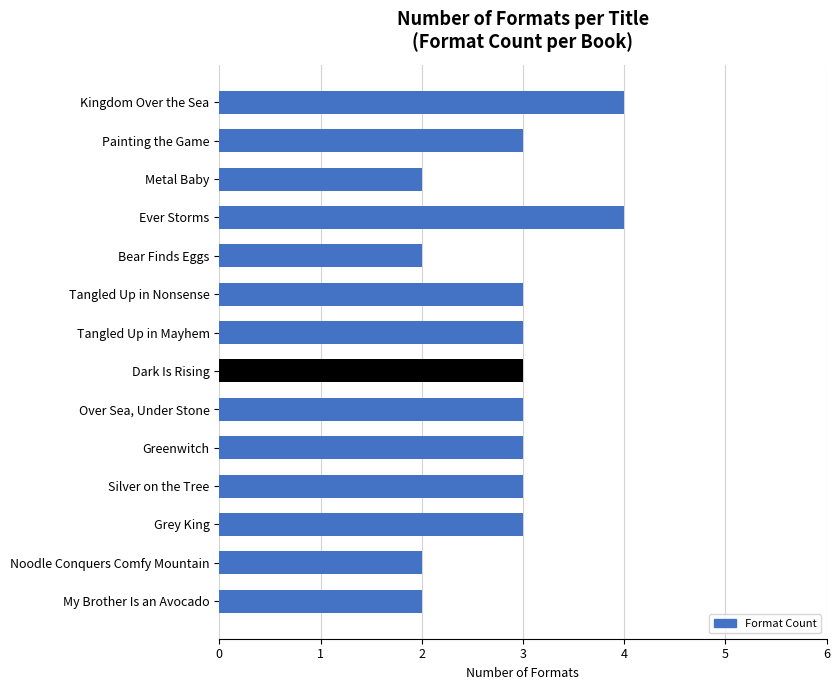

True or false: the data shows 1 at Kingdom Over the Sea.

False